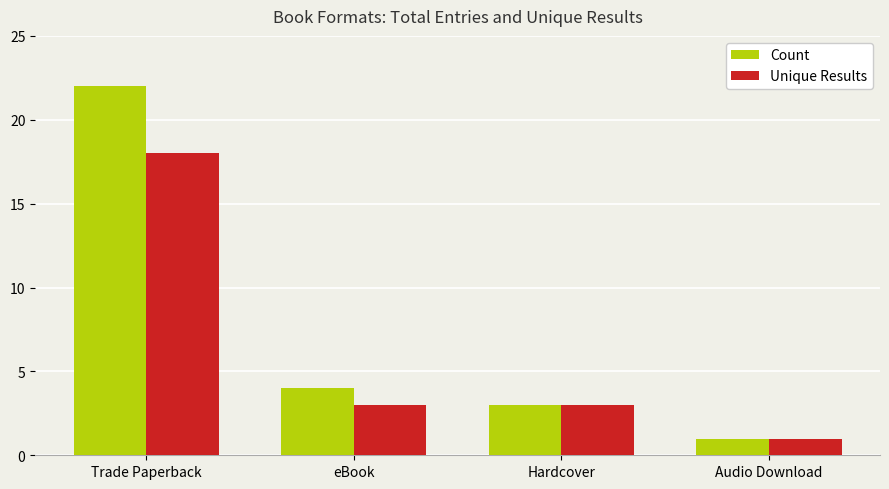

Where does the Unique Results series first go above 3?

Trade Paperback